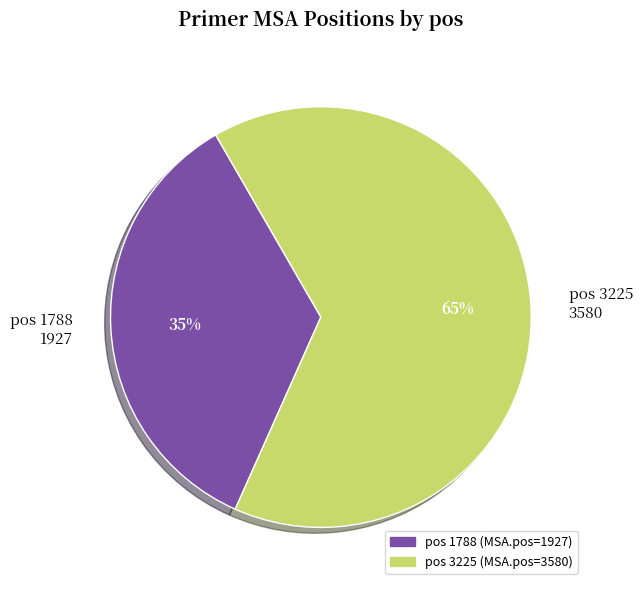

To the nearest percent, what percentage of the pie is pos 3225 3580?

65%